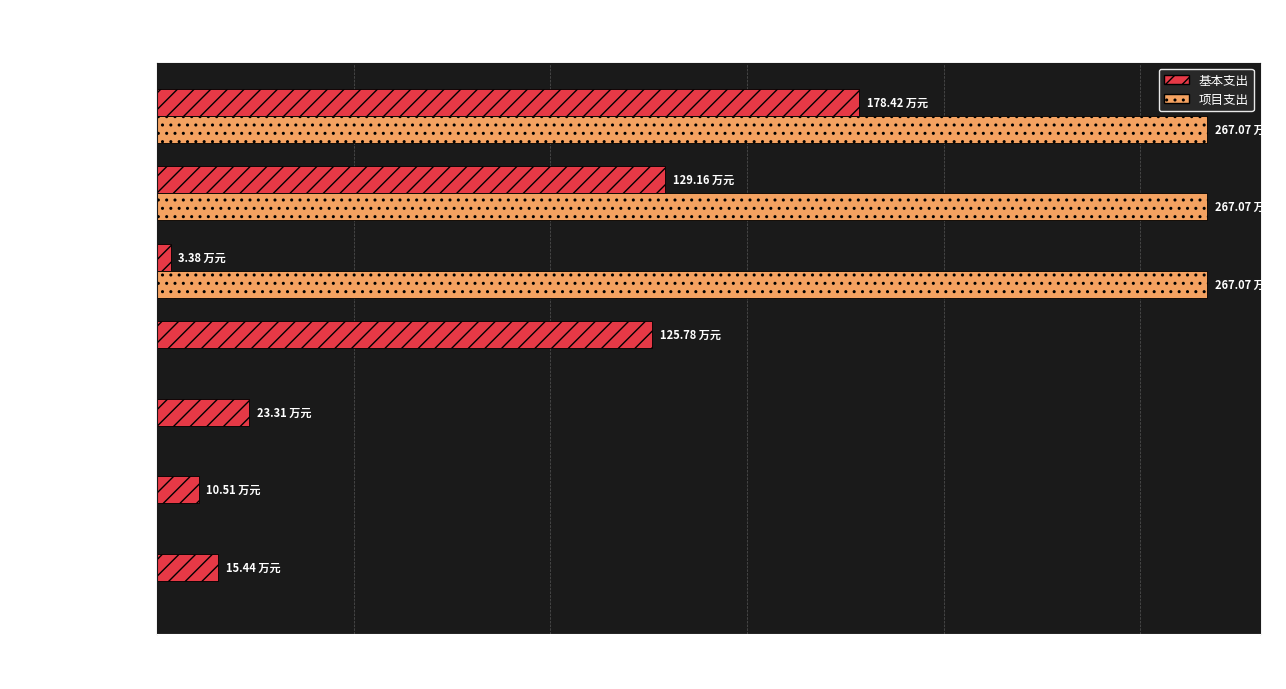

What is the sum of the 基本支出 values at 文物 and 社会保障和就业支出?

149.1